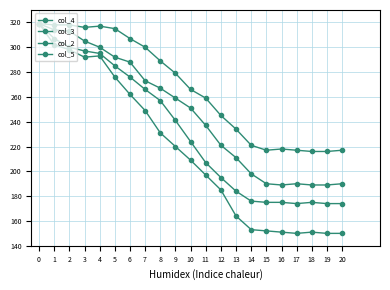

True or false: col_4 and col_3 intersect in this chart.

False